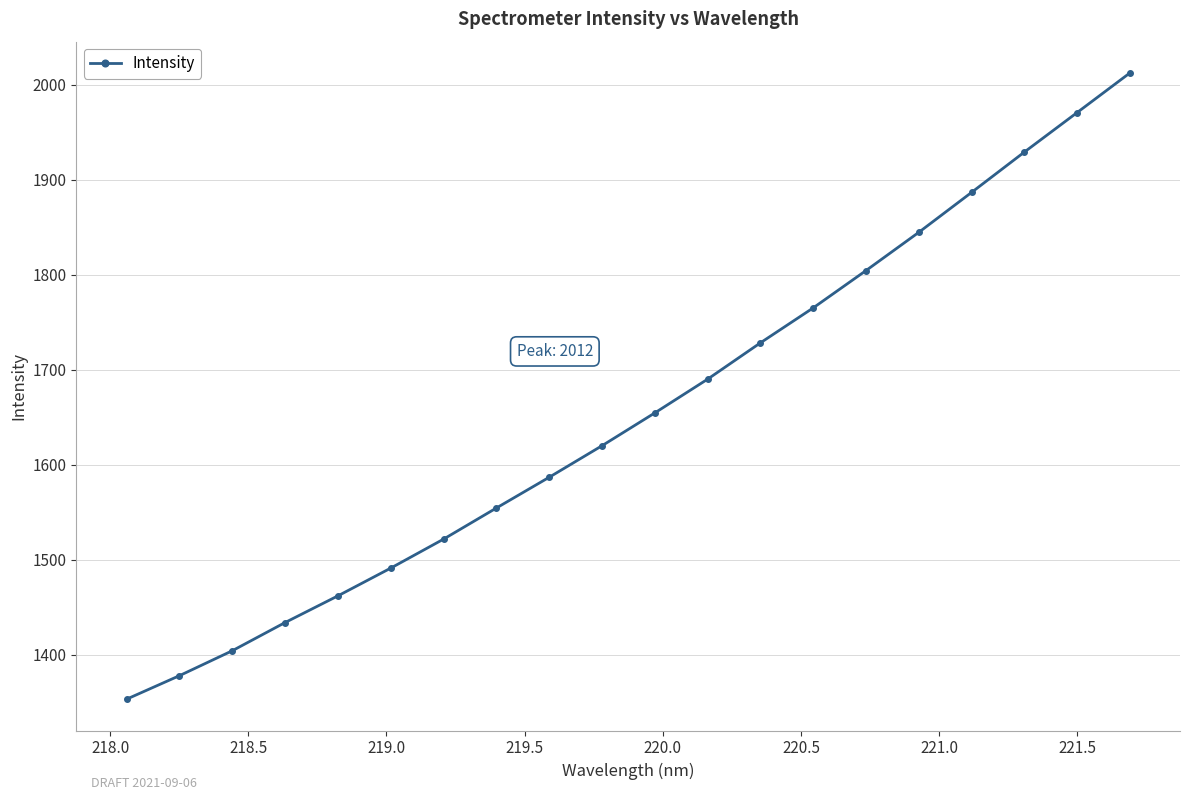

Is this an area chart (filled region under the line)?

No